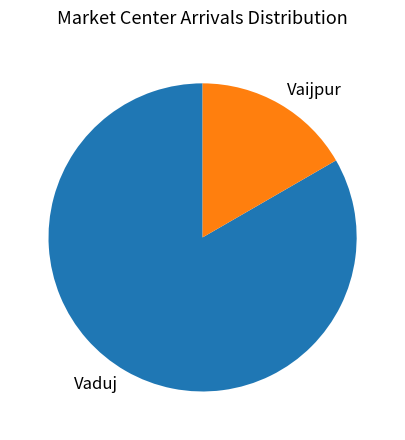

Is the sum of Vaduj and Vaijpur greater than half?

Yes